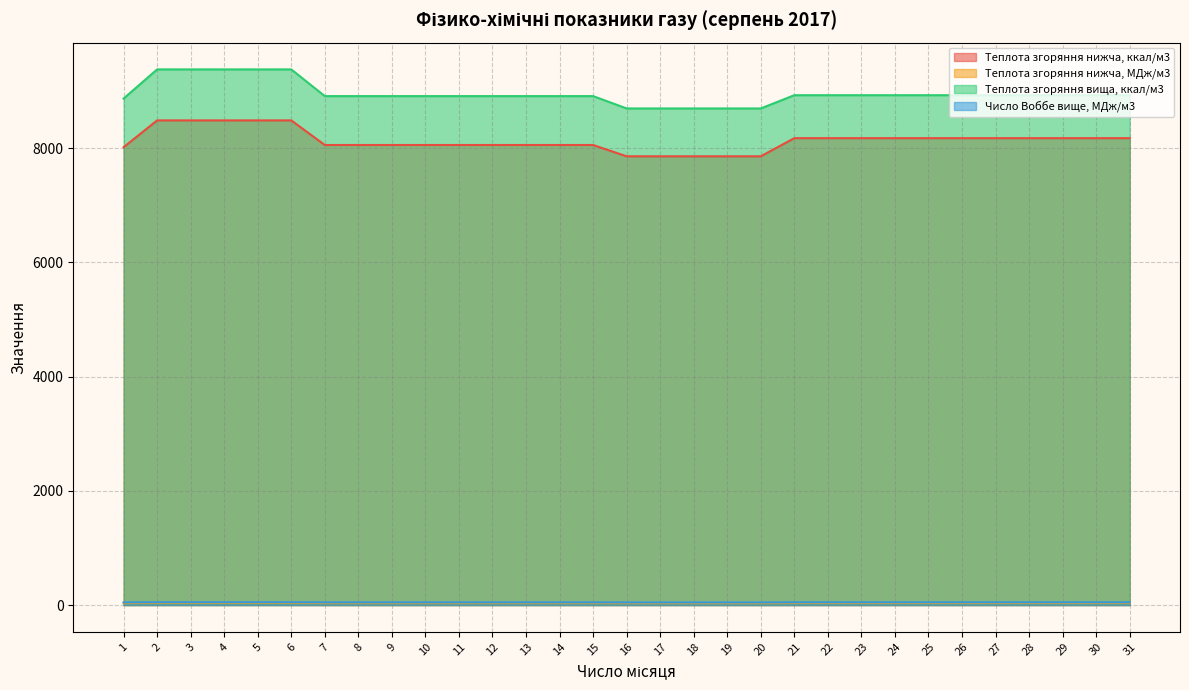

Reading right to left, extract all data points from this chart.

Теплота згоряння нижча, ккал/м3: 31=8177.1	30=8177.1	29=8177.1	28=8177.1	27=8177.1	26=8177.1	25=8177.1	24=8177.1	23=8177.1	22=8177.1	21=8177.1	20=7859.2	19=7859.2	18=7859.2	17=7859.2	16=7859.2	15=8057.2	14=8057.2	13=8057.2	12=8057.2	11=8057.2	10=8057.2	9=8057.2	8=8057.2	7=8057.2	6=8488.0	5=8488.0	4=8488.0	3=8488.0	2=8488.0	1=8018.8
Теплота згоряння нижча, МДж/м3: 31=34.2	30=34.2	29=34.2	28=34.2	27=34.2	26=34.2	25=34.2	24=34.2	23=34.2	22=34.2	21=34.2	20=32.9	19=32.9	18=32.9	17=32.9	16=32.9	15=33.7	14=33.7	13=33.7	12=33.7	11=33.7	10=33.7	9=33.7	8=33.7	7=33.7	6=35.5	5=35.5	4=35.5	3=35.5	2=35.5	1=33.6
Теплота згоряння вища, ккал/м3: 31=8929.7	30=8929.7	29=8929.7	28=8929.7	27=8929.7	26=8929.7	25=8929.7	24=8929.7	23=8929.7	22=8929.7	21=8929.7	20=8697.6	19=8697.6	18=8697.6	17=8697.6	16=8697.6	15=8913.7	14=8913.7	13=8913.7	12=8913.7	11=8913.7	10=8913.7	9=8913.7	8=8913.7	7=8913.7	6=9381.4	5=9381.4	4=9381.4	3=9381.4	2=9381.4	1=8871.2
Число Воббе вище, МДж/м3: 31=47.1	30=47.1	29=47.1	28=47.1	27=47.1	26=47.1	25=47.1	24=47.1	23=47.1	22=47.1	21=47.1	20=45.4	19=45.4	18=45.4	17=45.4	16=45.4	15=46.5	14=46.5	13=46.5	12=46.5	11=46.5	10=46.5	9=46.5	8=46.5	7=46.5	6=48.4	5=48.4	4=48.4	3=48.4	2=48.4	1=46.2